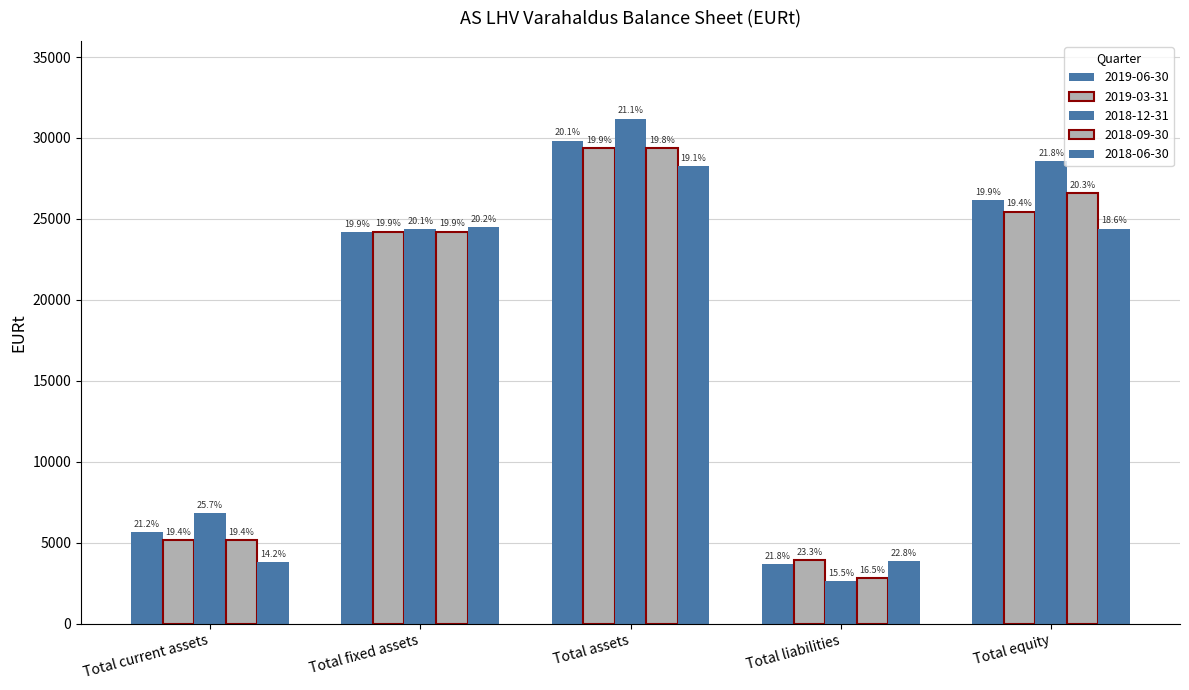

Between Total current assets and Total equity, which is larger?

Total equity